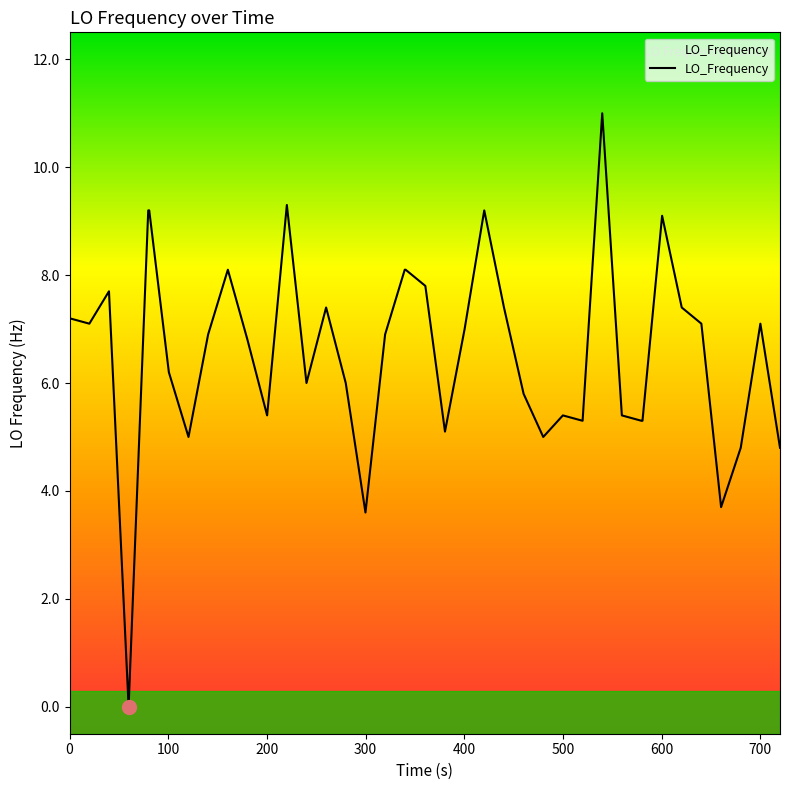

What is the difference between the maximum and minimum values?

11.0